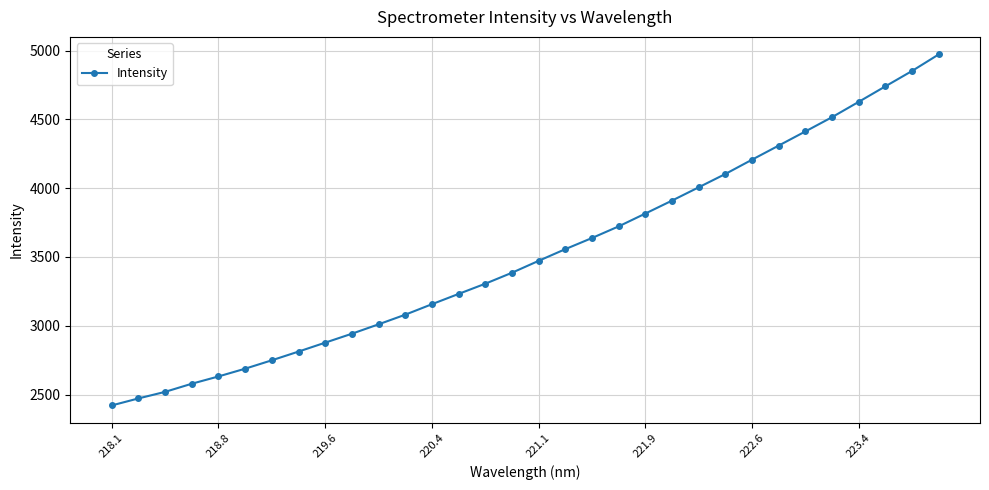

What is the greatest value displayed?

4971.5